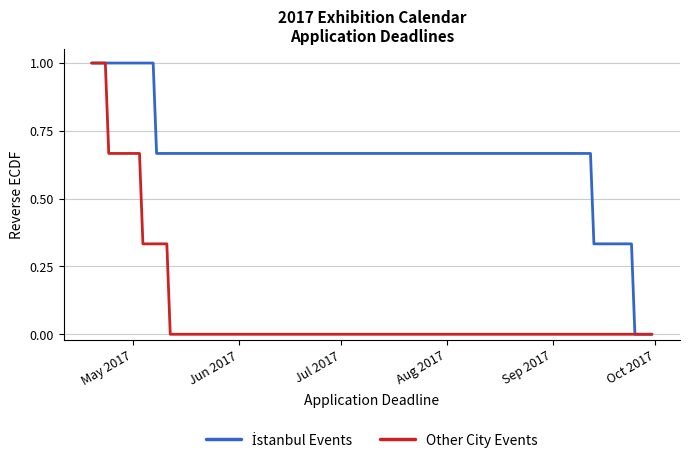

Count the Other City Events values in the range 0 to 1.

8